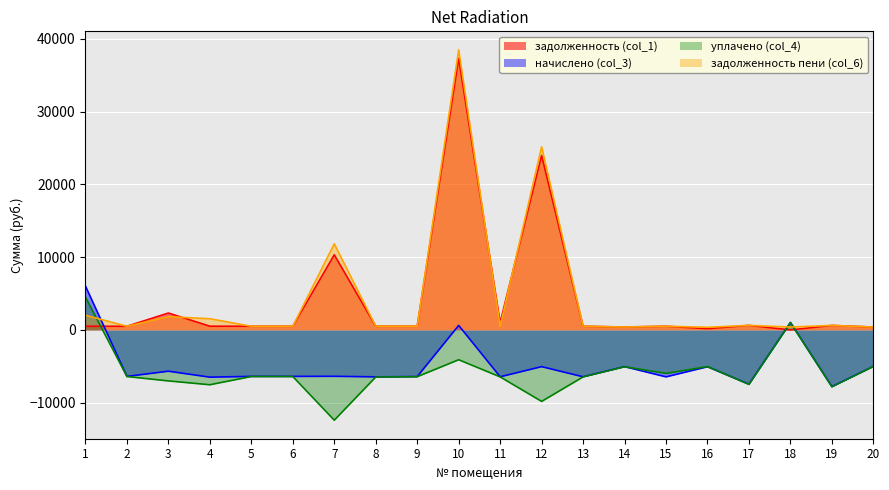

What is the value of the начислено (col_3) point at the 8th from the left?

-6448.9